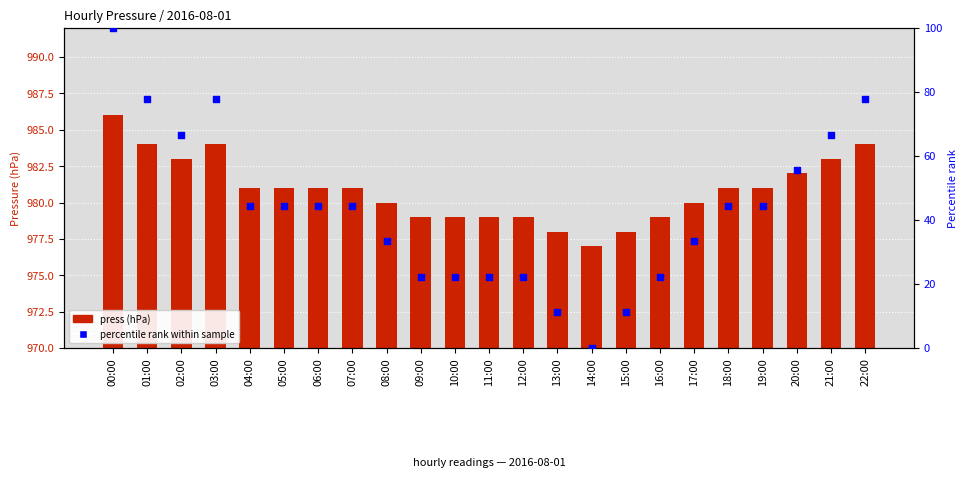

What are all the series names shown in the legend?

press, percentile rank within sample